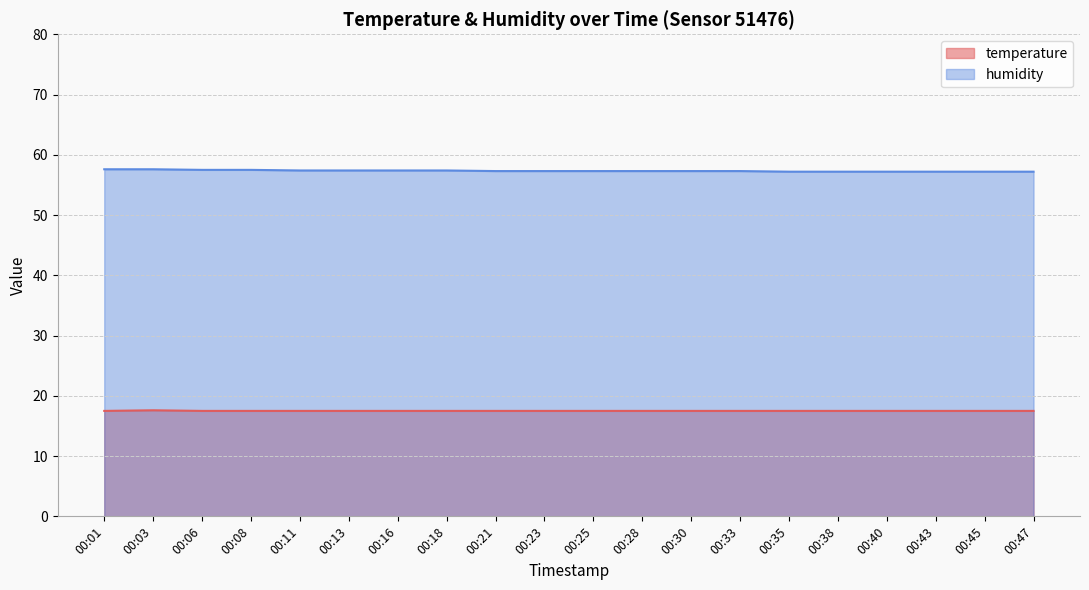

Is the value of temperature at 00:40 greater than the value of humidity at 00:25?

No